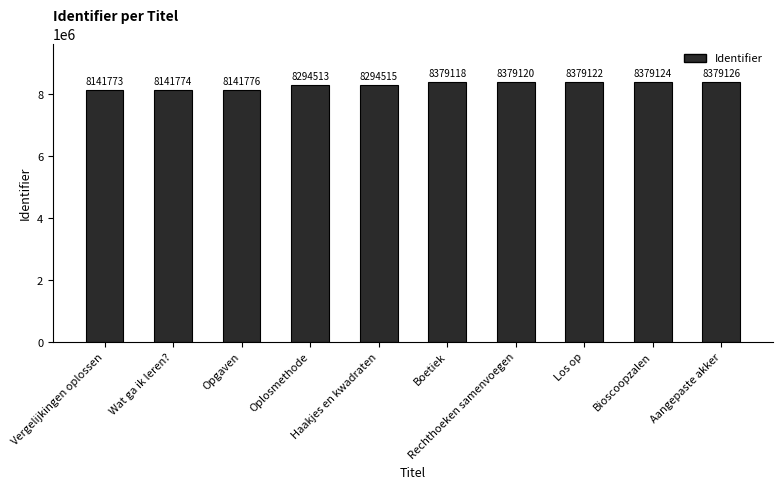

Which category has the lowest value across all series?

Vergelijkingen oplossen